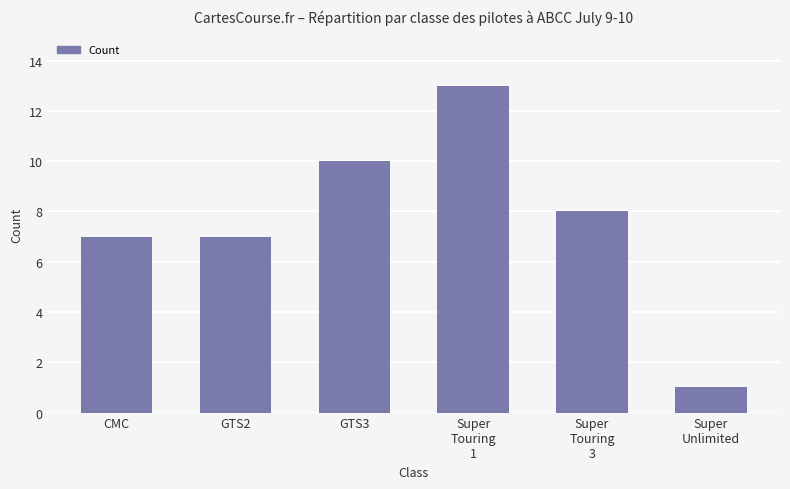

Which category has the lowest value across all series?

Super
Unlimited